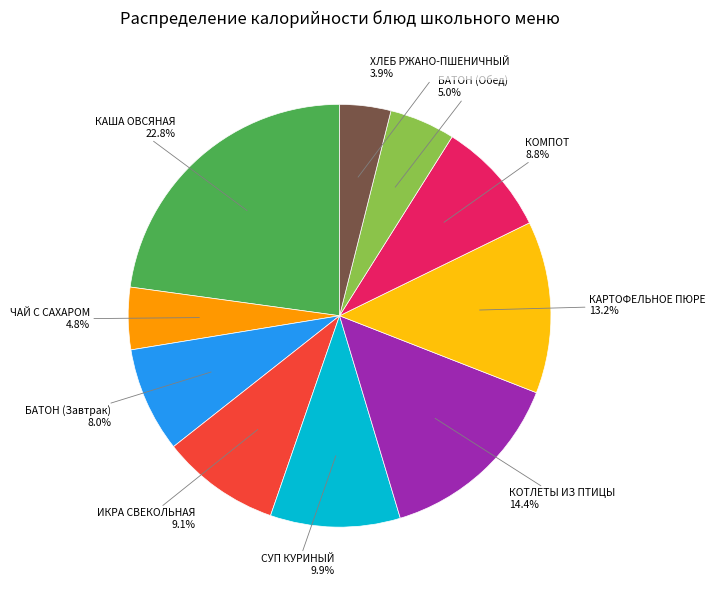

What is the largest slice in the pie chart?

КАША ОВСЯНАЯ